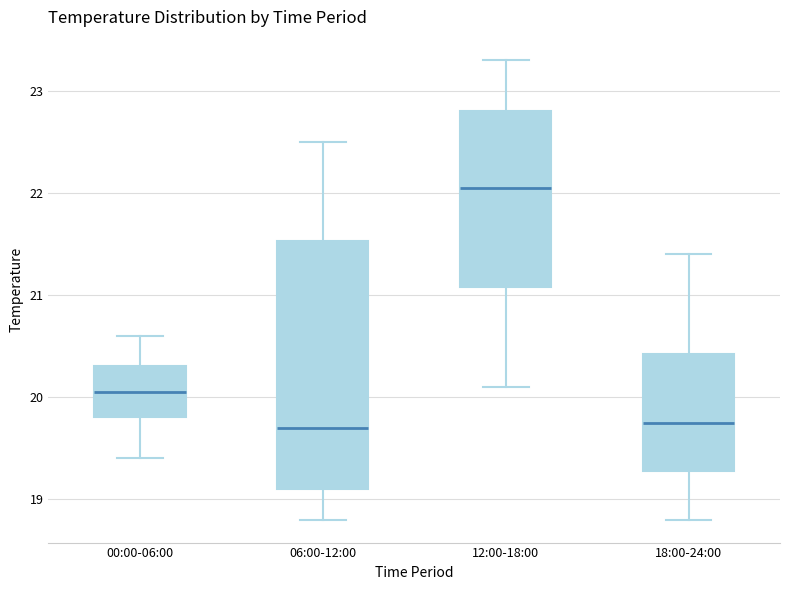

Where does the median line of the box for 12:00-18:00 sit on the y-axis? The values are not printed on the chart, so give them approximately, as read against the axis.

22.1